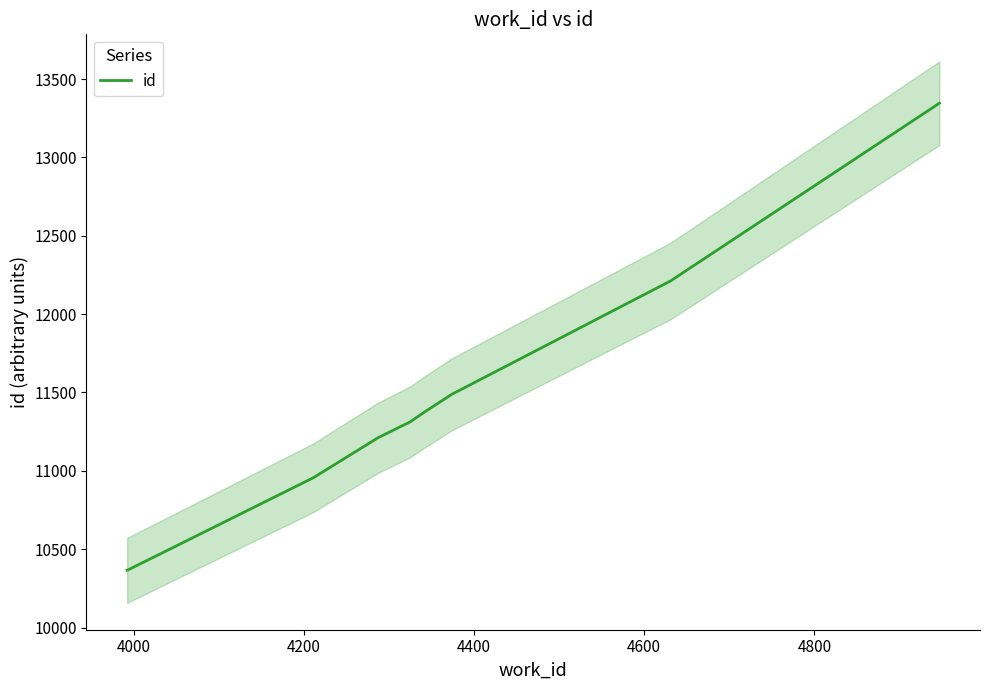

What is the lowest value of the id series?

10366